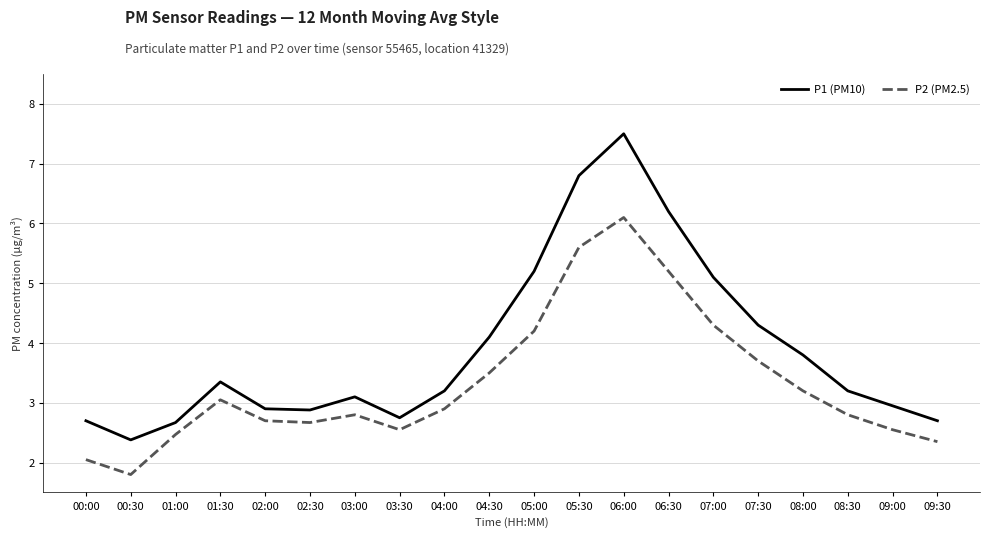

What is the difference between the highest and lowest values at 01:30?

0.3